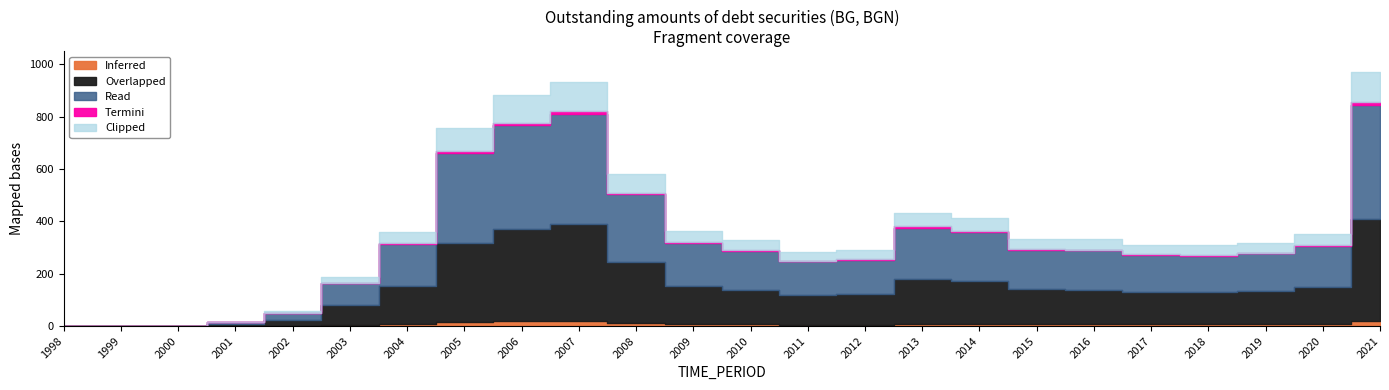

What is the difference between the maximum and minimum values?

971.9